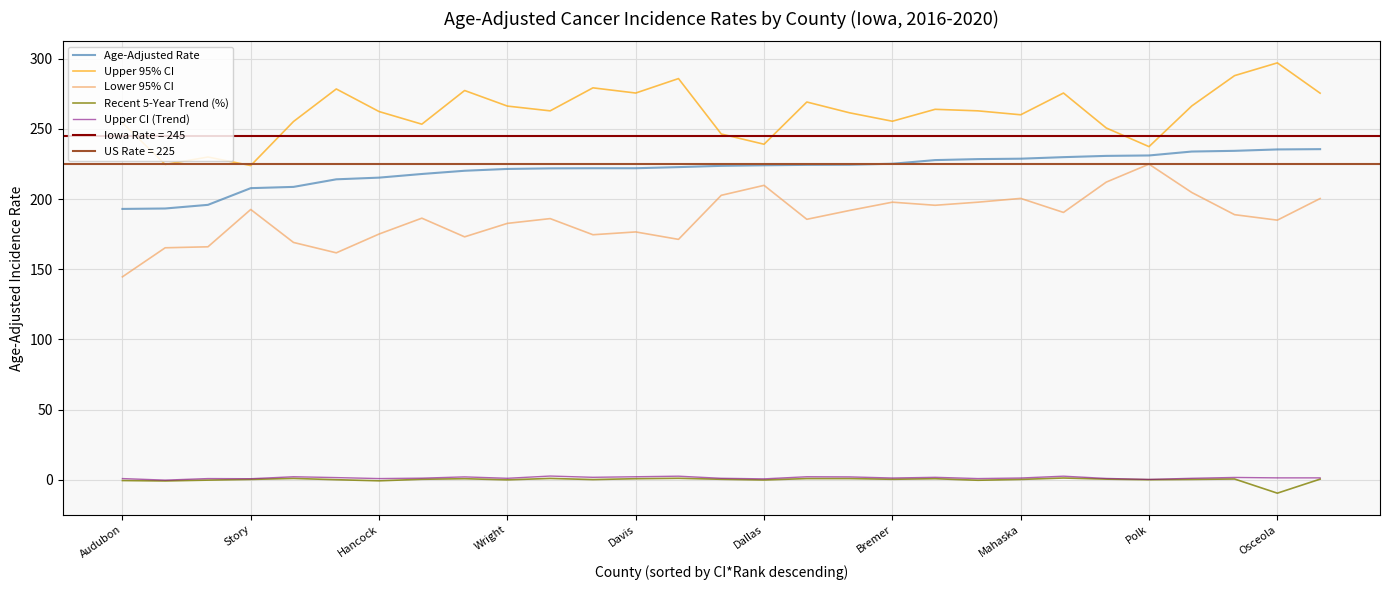

Which category has the highest value in the Upper 95% CI series?

Osceola